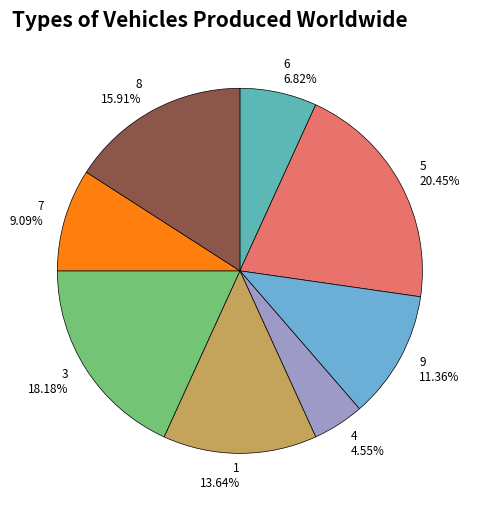

Is it true that 7 is 1% of the pie?

False